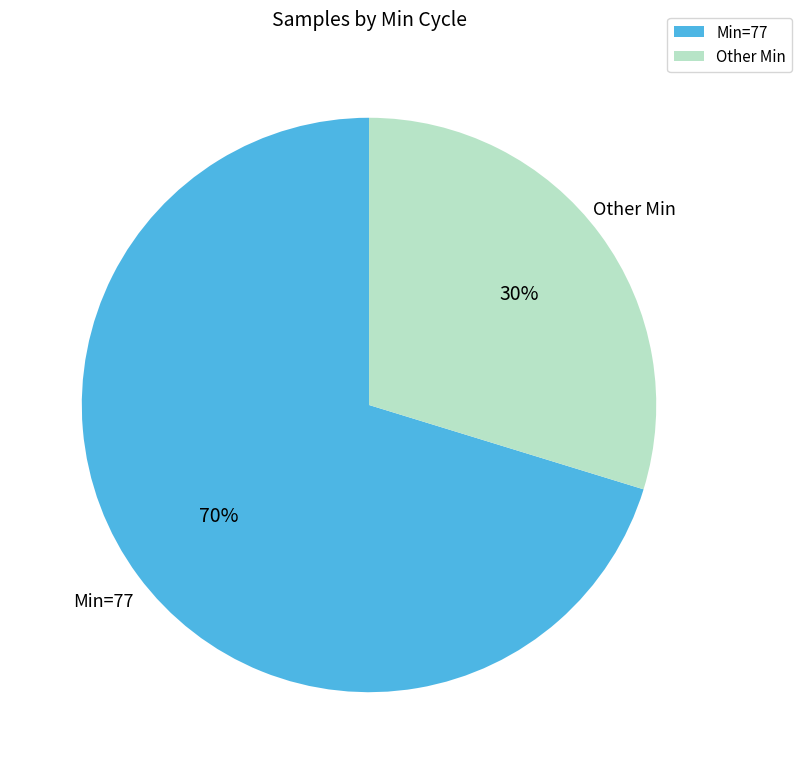

Between Min=77 and Other Min, which is larger?

Min=77